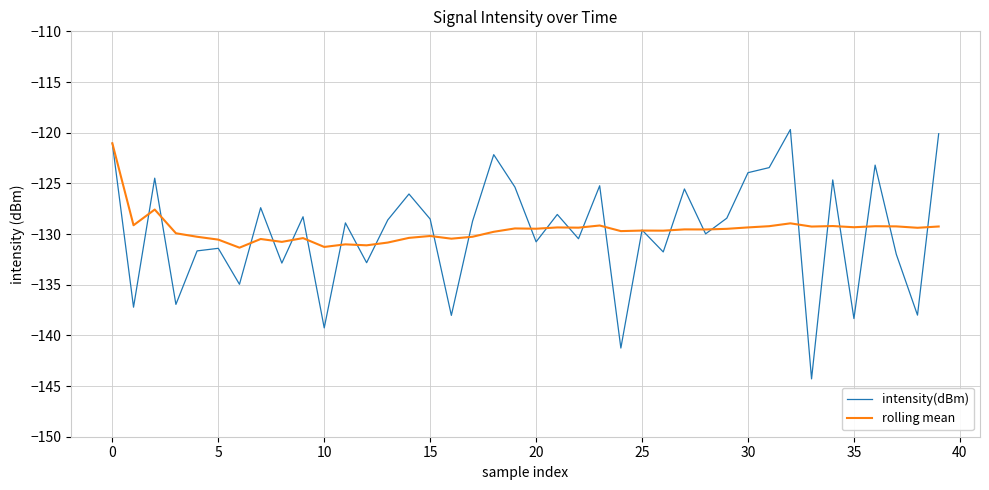

What is the lowest value of the intensity(dBm) series?

-144.3